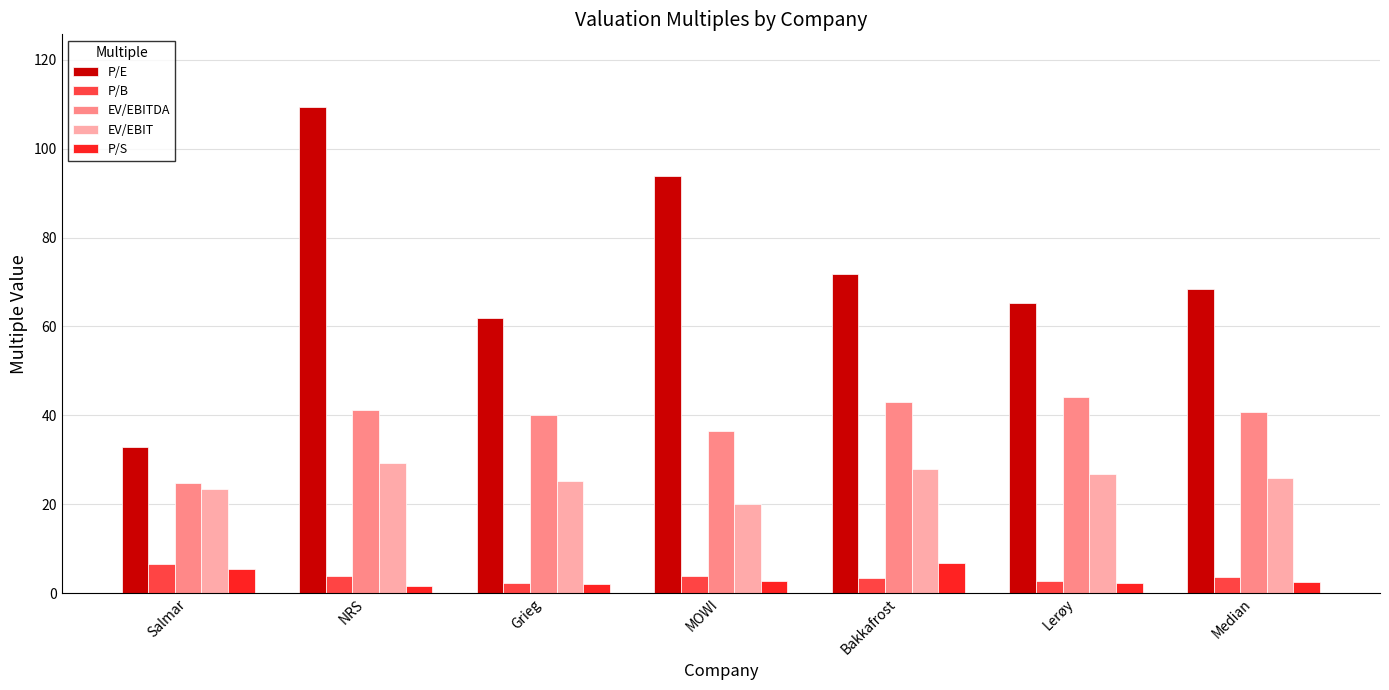

How many distinct data groups are displayed?

5